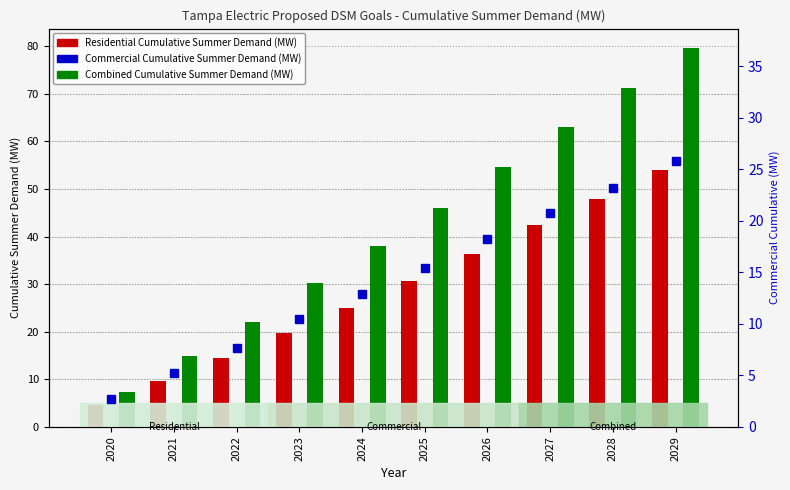

Where is Combined Cumulative Summer Demand (MW) nearest to the value 43?

2025